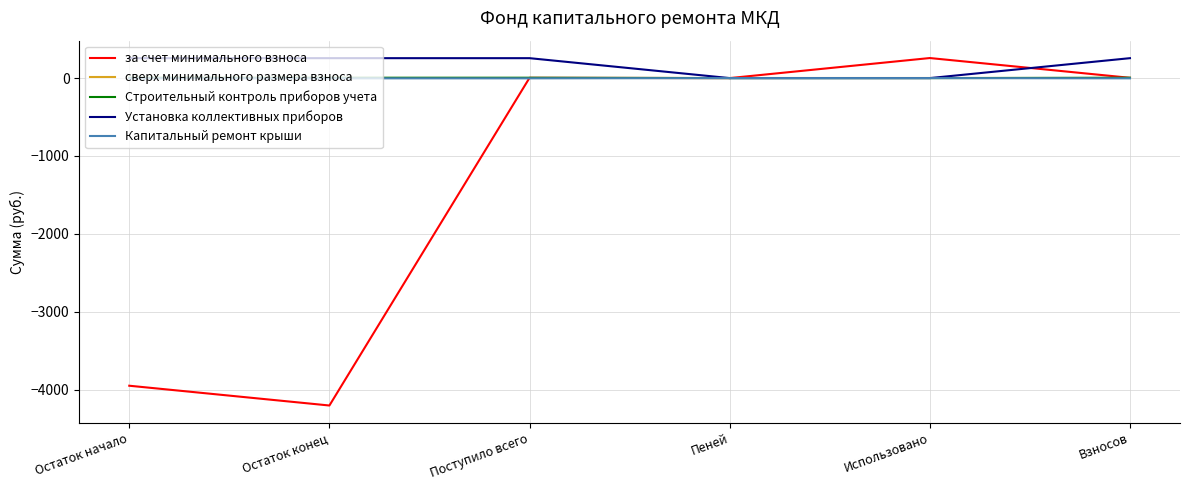

What is the total value across all series at Остаток конец?

-3947.4